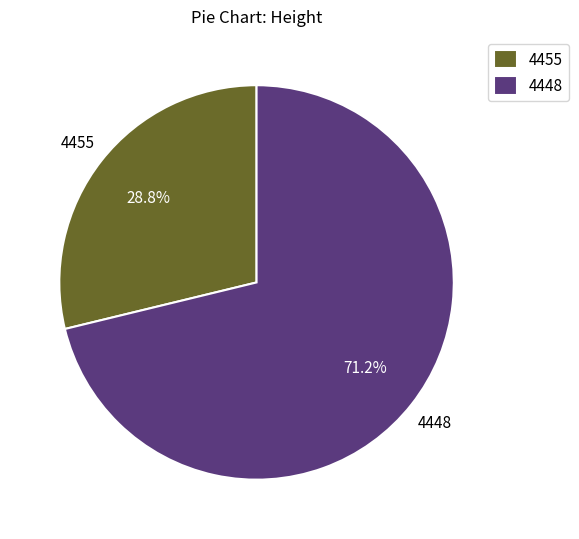

What is the ratio of the value at 4455 to the value at 4448?

0.4